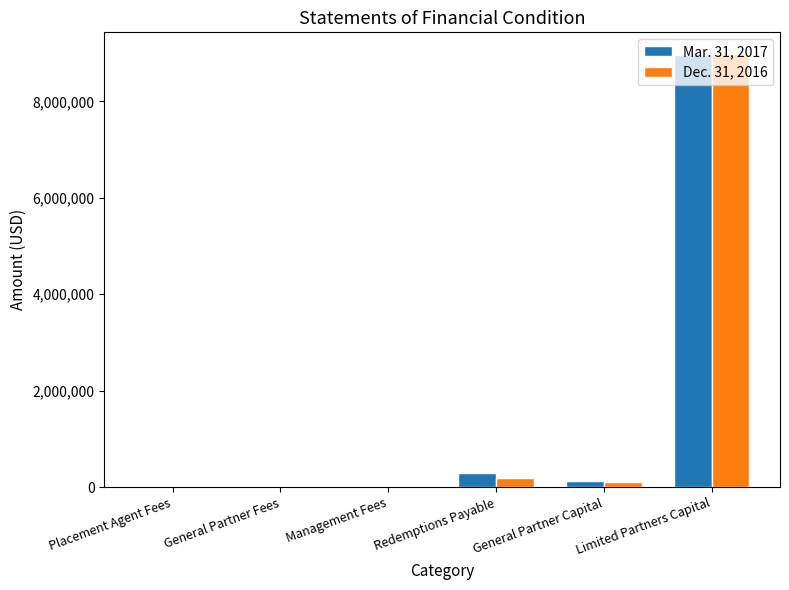

Is it true that Dec. 31, 2016 equals 12242 at Management Fees?

True